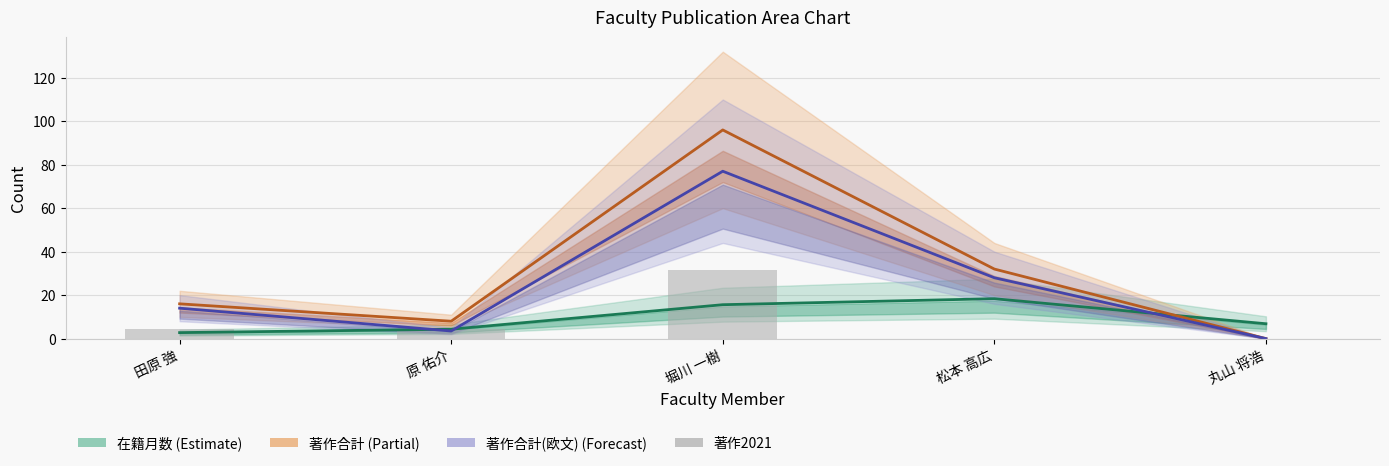

Which category has the lowest value across all series?

丸山 将浩